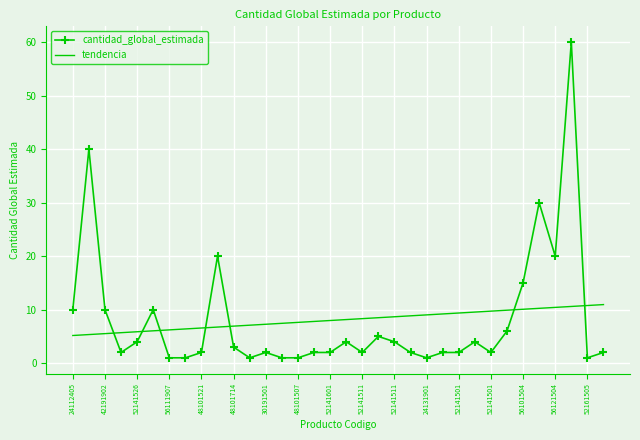

True or false: cantidad_global_estimada and tendencia cross at least once.

True